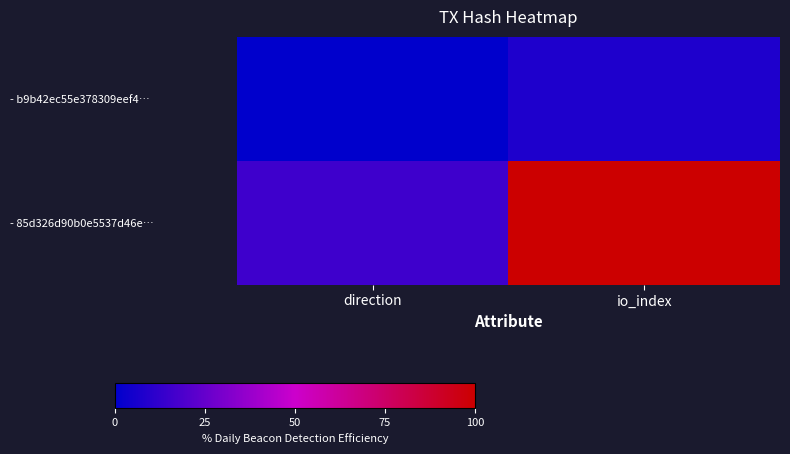

List the series in order of their overall mean, lowest first.

- b9b42ec55e378309eef4…, - 85d326d90b0e5537d46e…